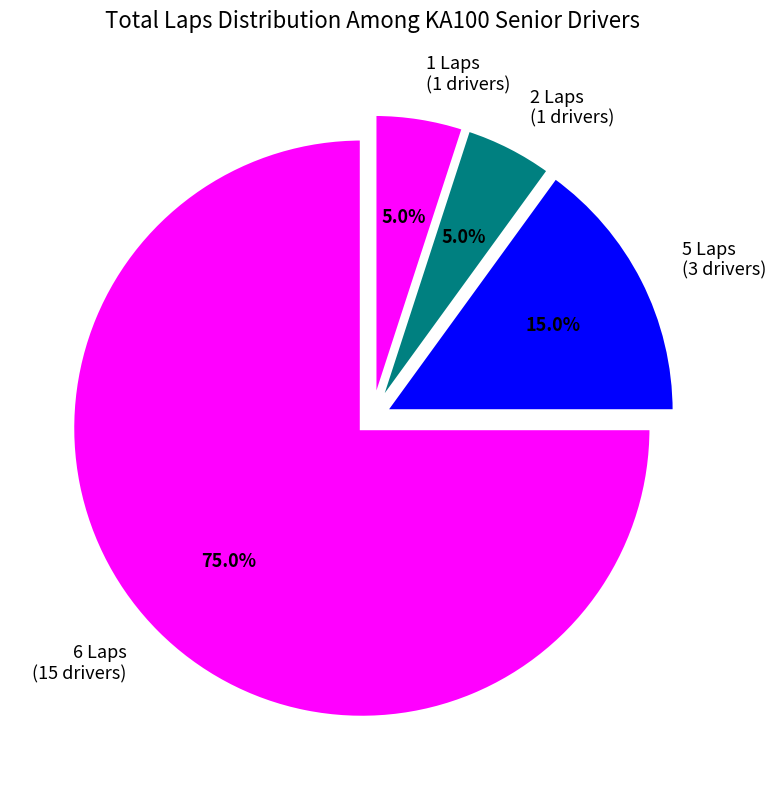

Which category has the biggest portion of the pie?

6 Laps (15 drivers)